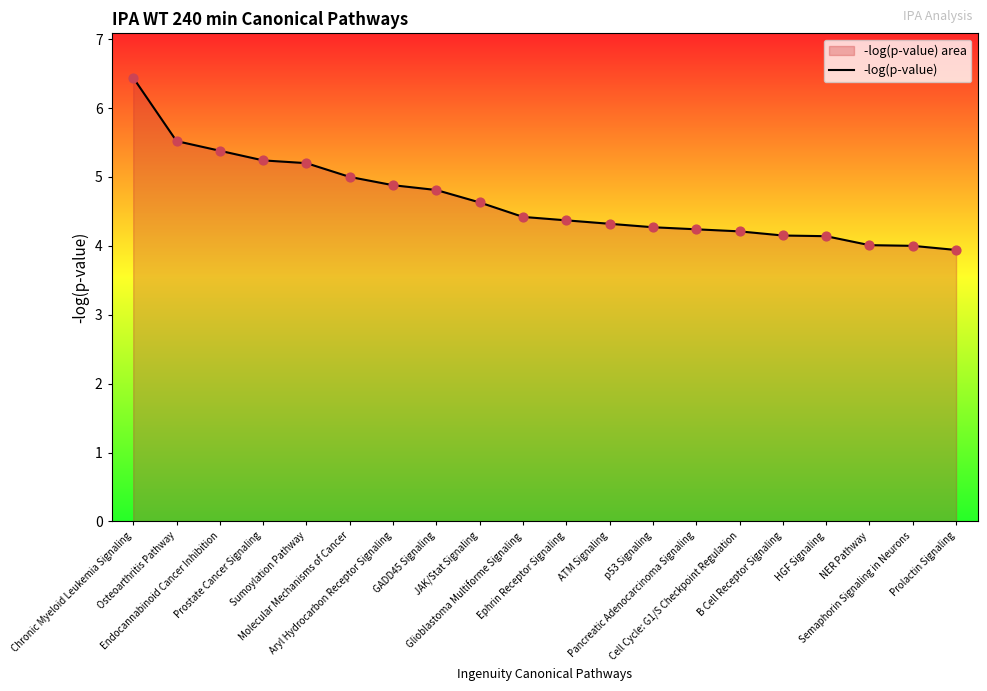

Between Molecular Mechanisms of Cancer and Ephrin Receptor Signaling, which is larger?

Molecular Mechanisms of Cancer